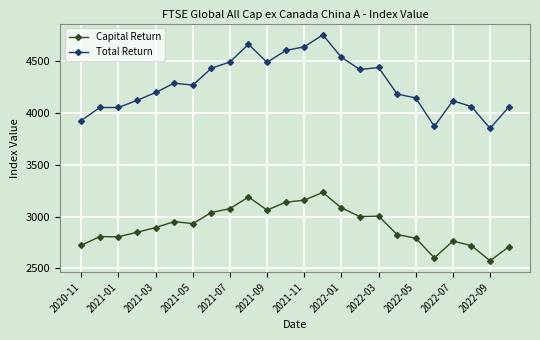

What is the value of the Total Return point at the 14th from the left?

4754.9